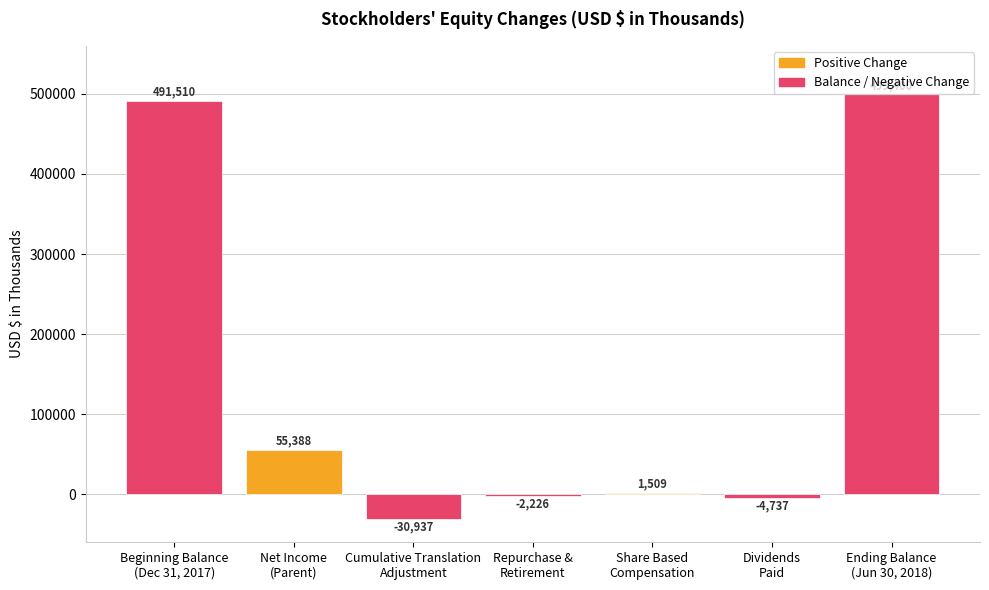

The chart shows a value of 55388 at Net Income (Loss) Attributable to Parent. True or false?

True